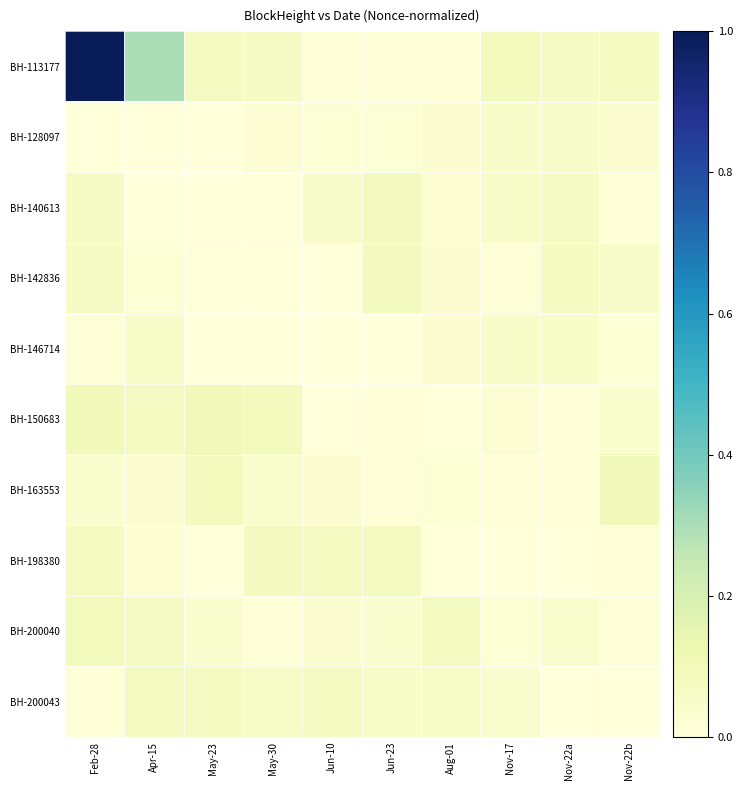

Count the number of categories in the chart.

10